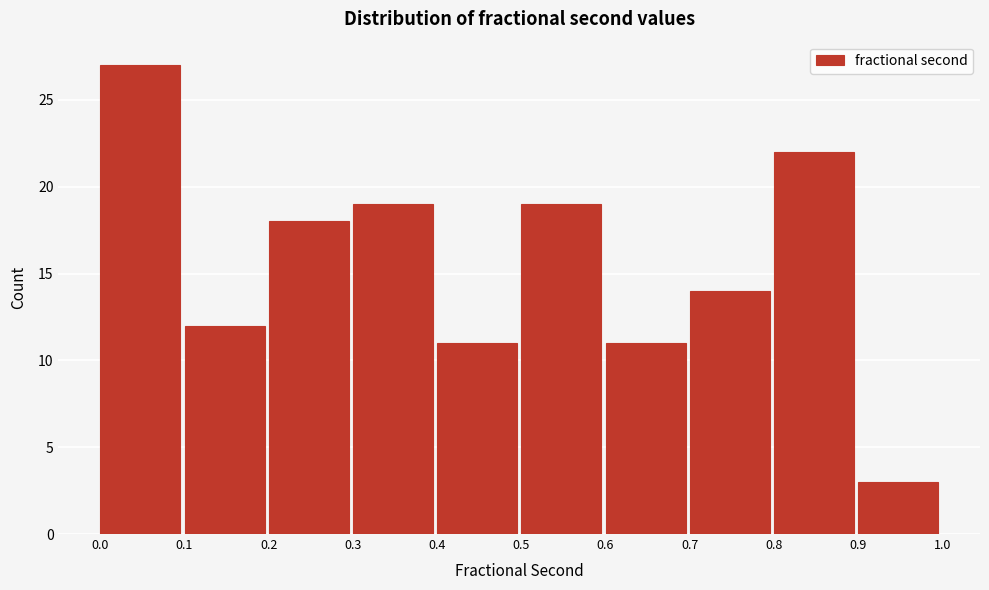

Reading left to right, transcribe this chart: for each bar, give the range it covers on the x-axis and its height. The values are not printed on the chart, so give them approximately, as read against the axis.

0.0 to 0.1: 27
0.1 to 0.2: 12
0.2 to 0.3: 18
0.3 to 0.4: 19
0.4 to 0.5: 11
0.5 to 0.6: 19
0.6 to 0.7: 11
0.7 to 0.8: 14
0.8 to 0.9: 22
0.9 to 1.0: 3